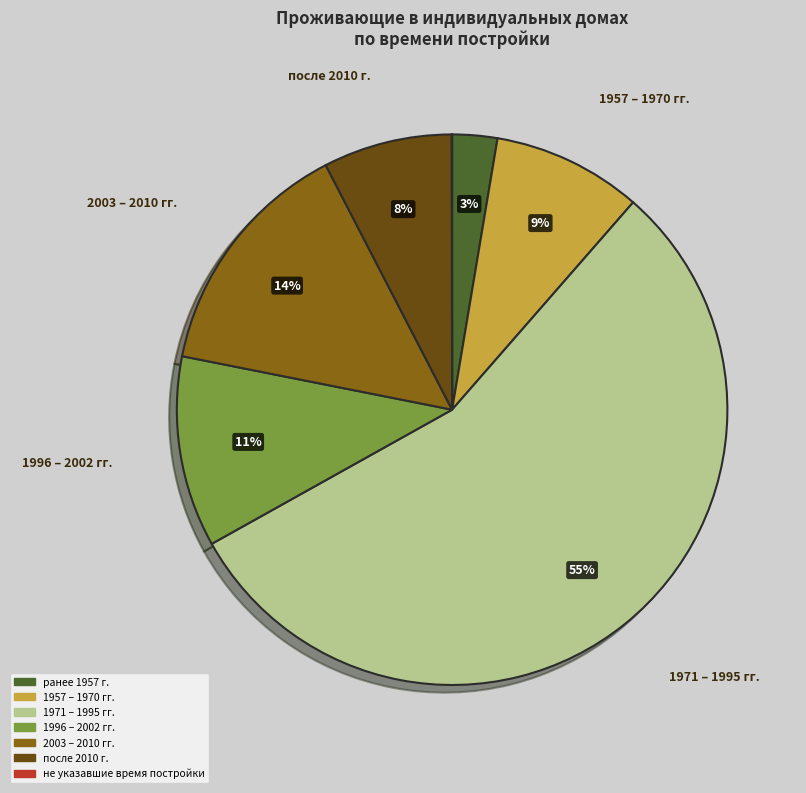

Is it true that после 2010 г. is 22% of the pie?

False